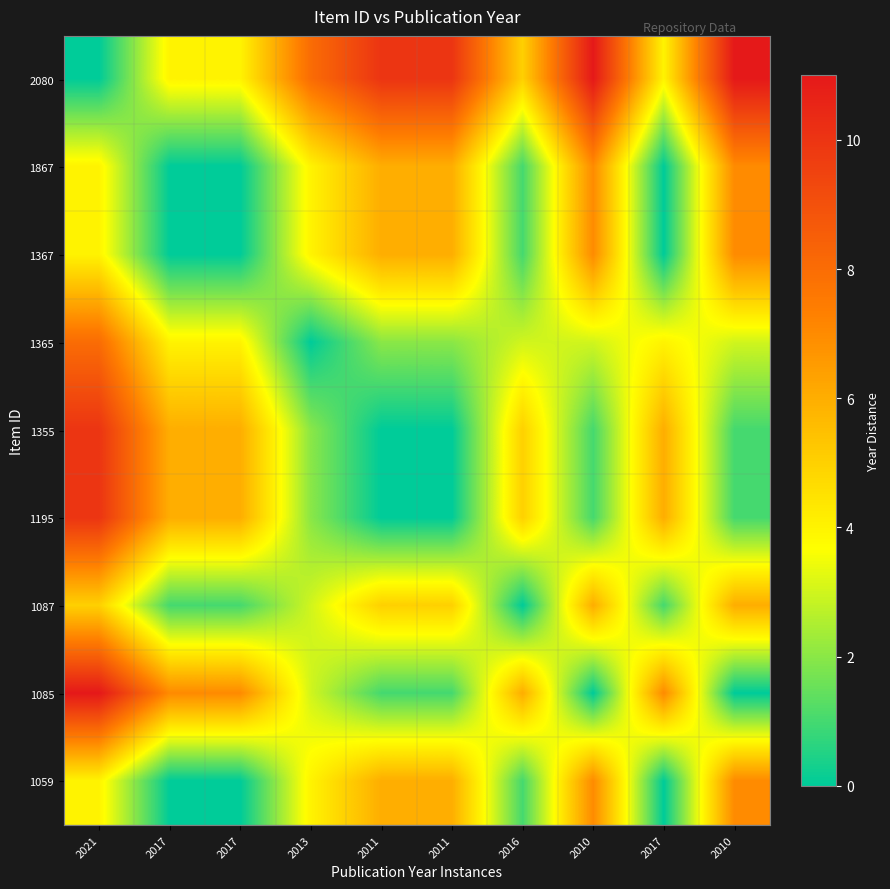

At how many categories does at least one series exceed 4?

10